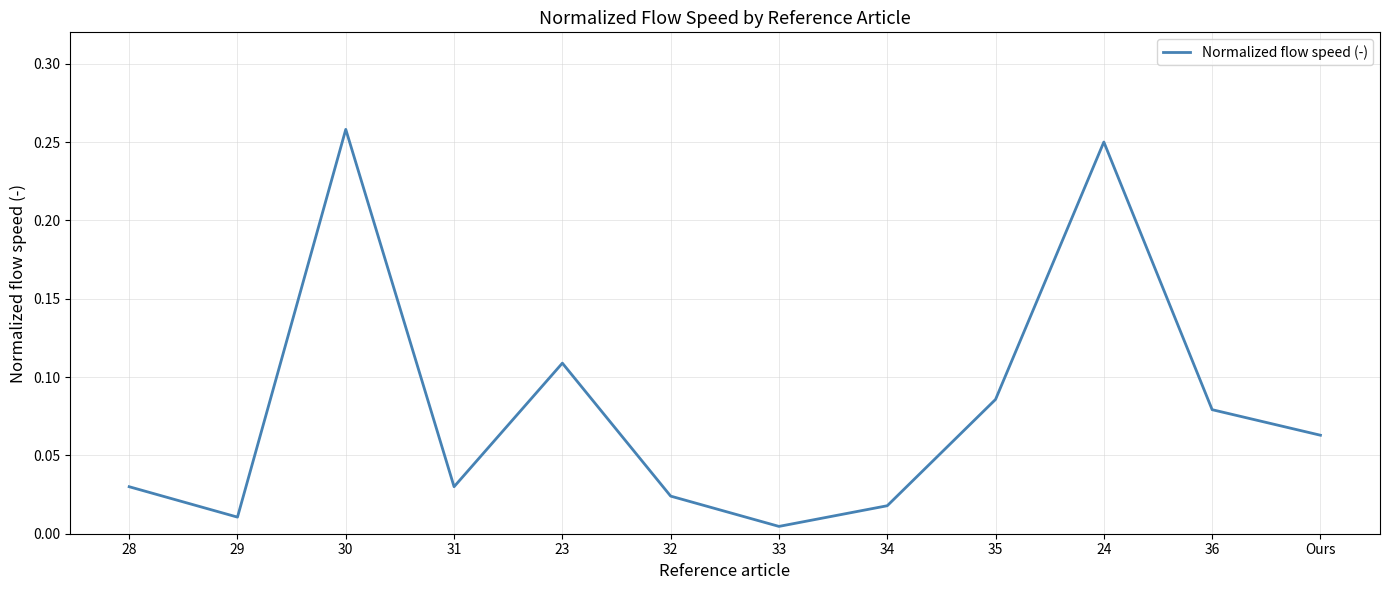

Where is the first local maximum?

30